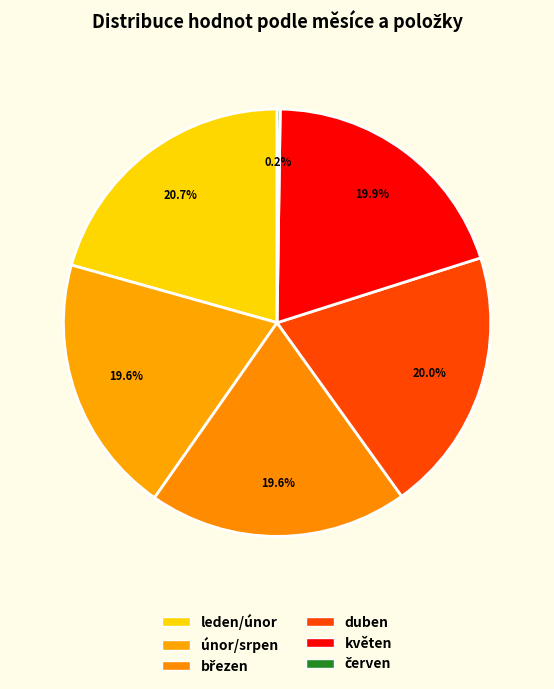

How many slices are in this pie chart?

6